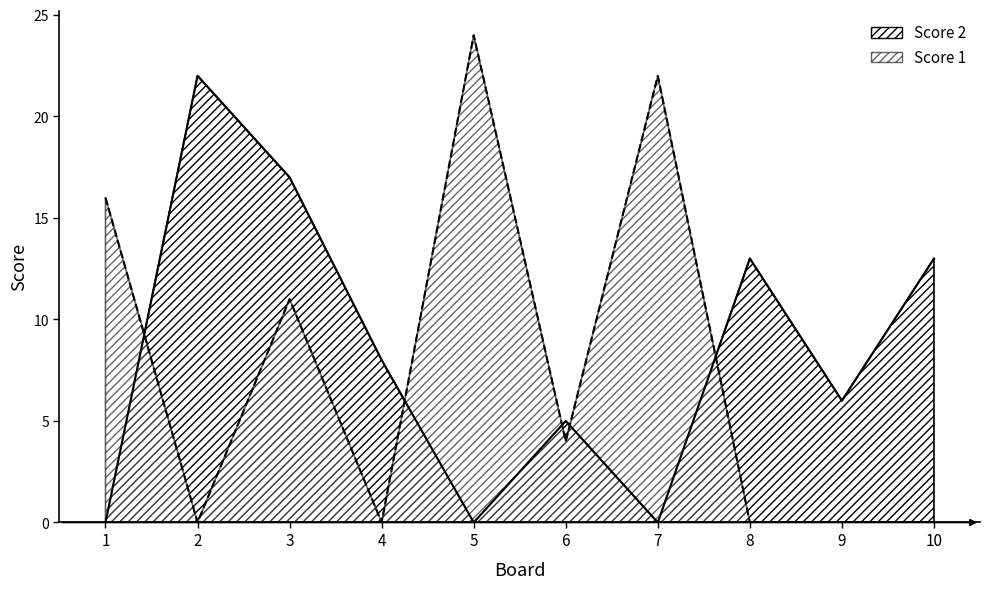

Between 10 and 2, which is larger?

10